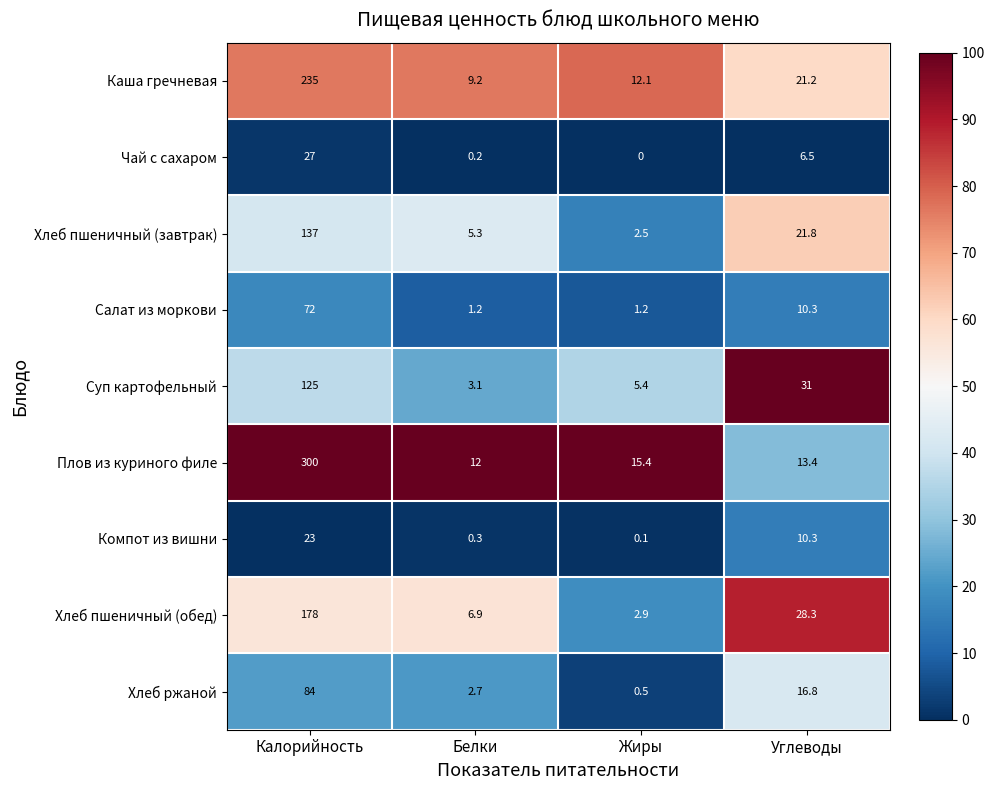

List the series in order of their peak value, lowest first.

Компот из вишни, Чай с сахаром, Салат из моркови, Хлеб ржаной, Суп картофельный, Хлеб пшеничный (завтрак), Хлеб пшеничный (обед), Каша гречневая, Плов из куриного филе